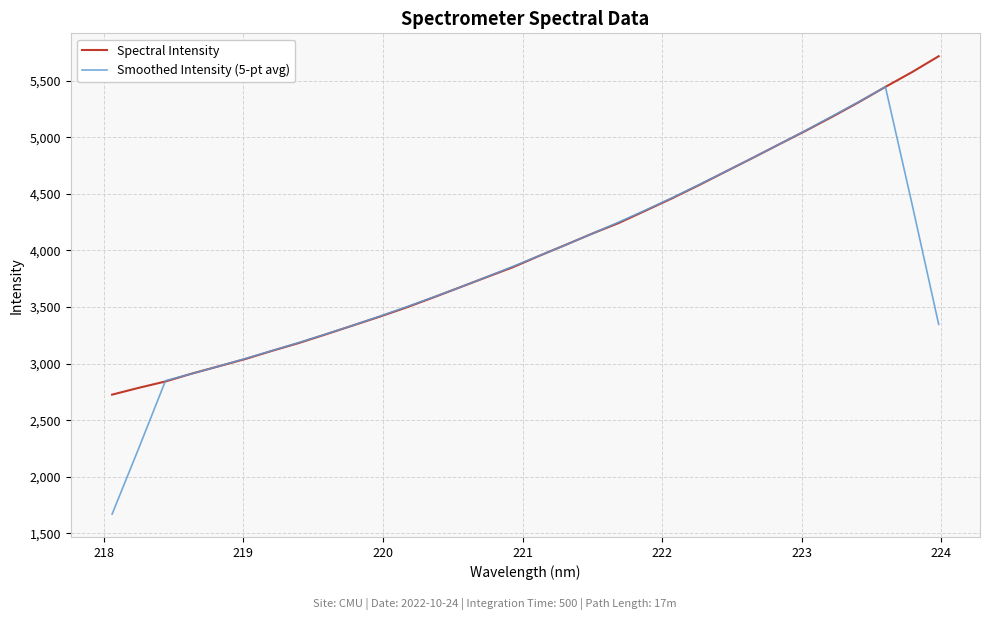

What is the minimum value shown in the chart?

1671.1